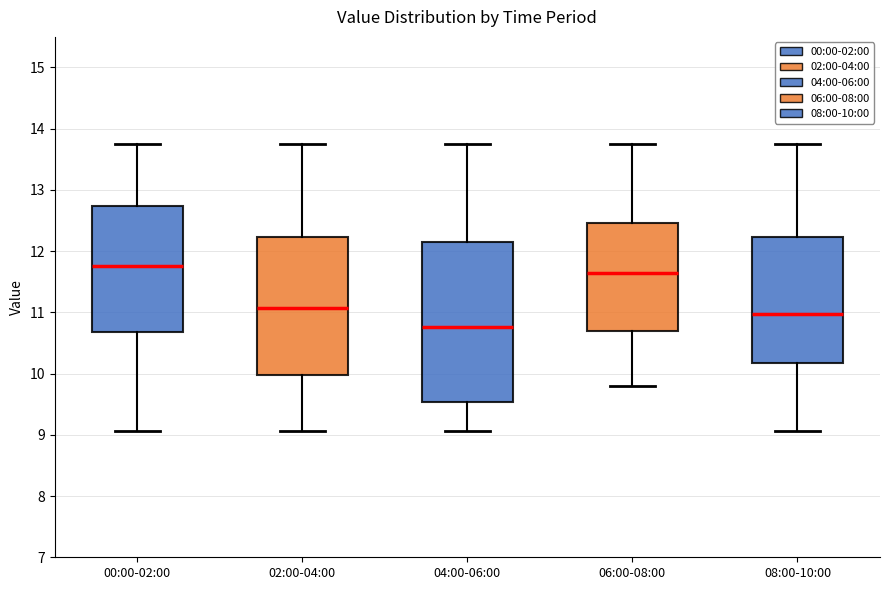

Which box is the tallest, from its lower edge to its upper edge?

04:00-06:00